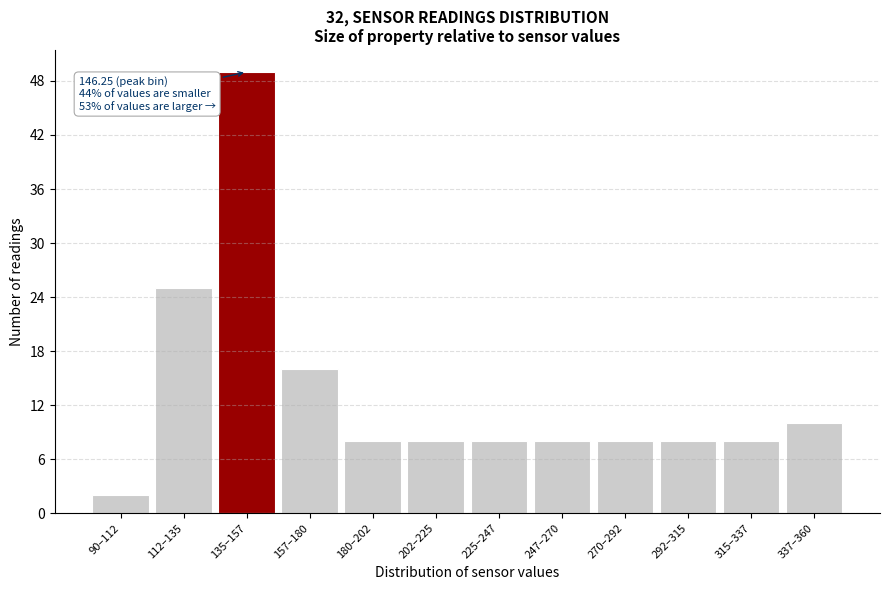

Reading left to right, list all the values displayed in this chart.

2	25	49	16	8	8	8	8	8	8	8	10